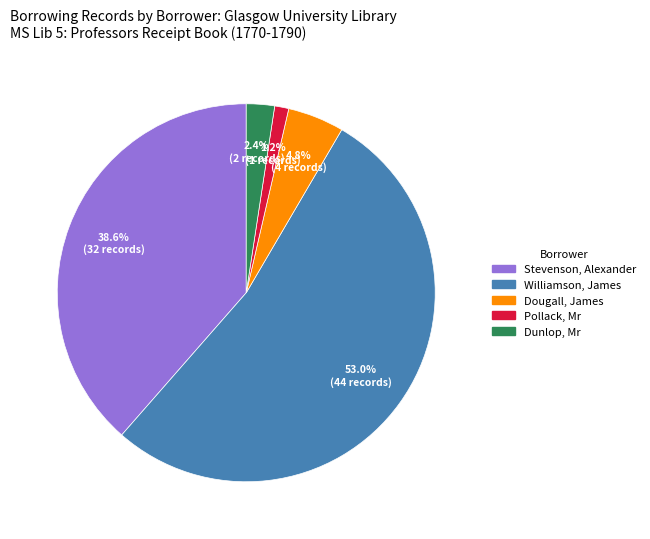

How many segments does this pie chart have?

5